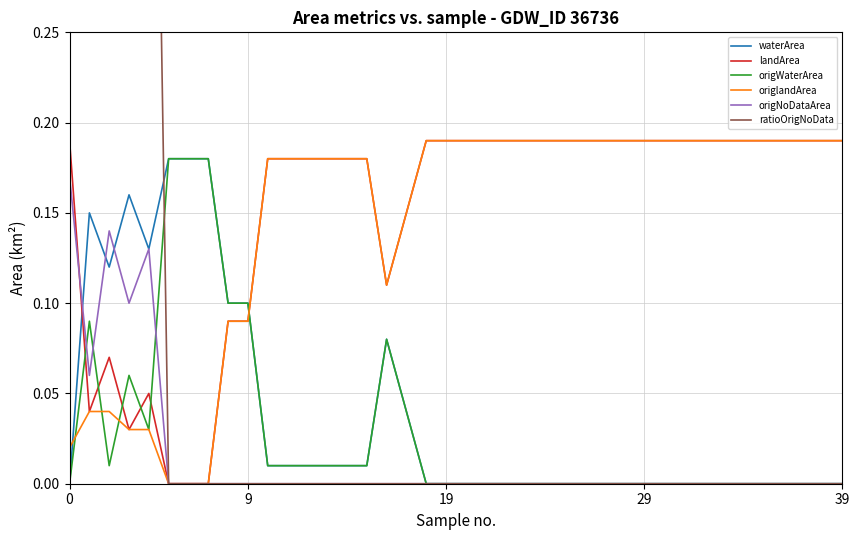

True or false: origWaterArea has more than 0 points higher than both neighbors.

True